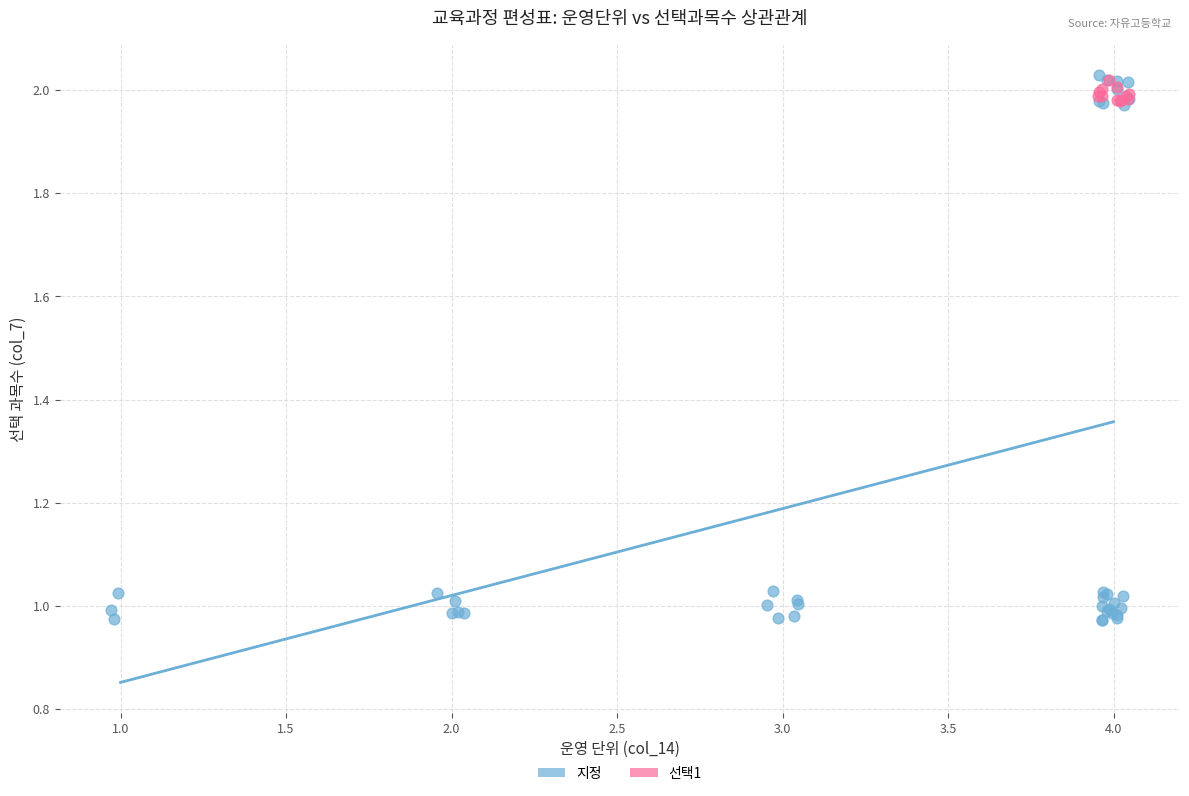

Which series reaches the minimum Y coordinate?

지정